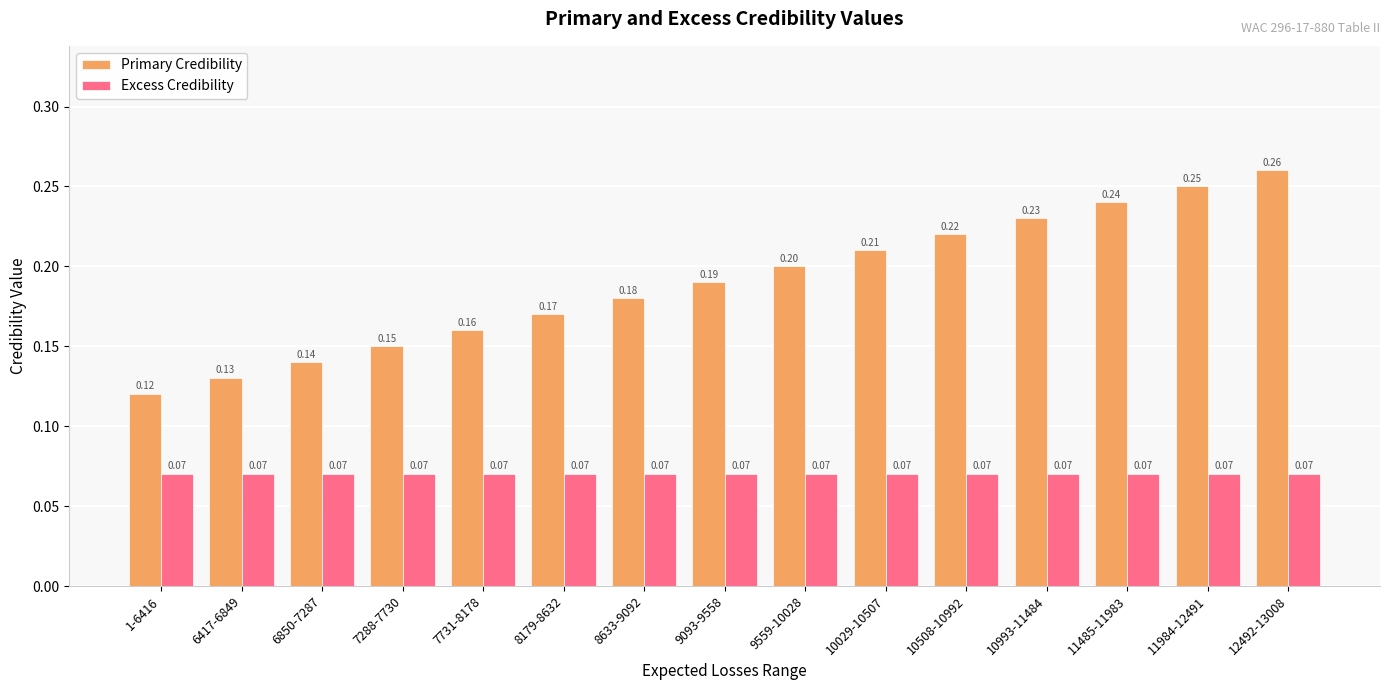

What are all the series names shown in the legend?

Primary Credibility, Excess Credibility